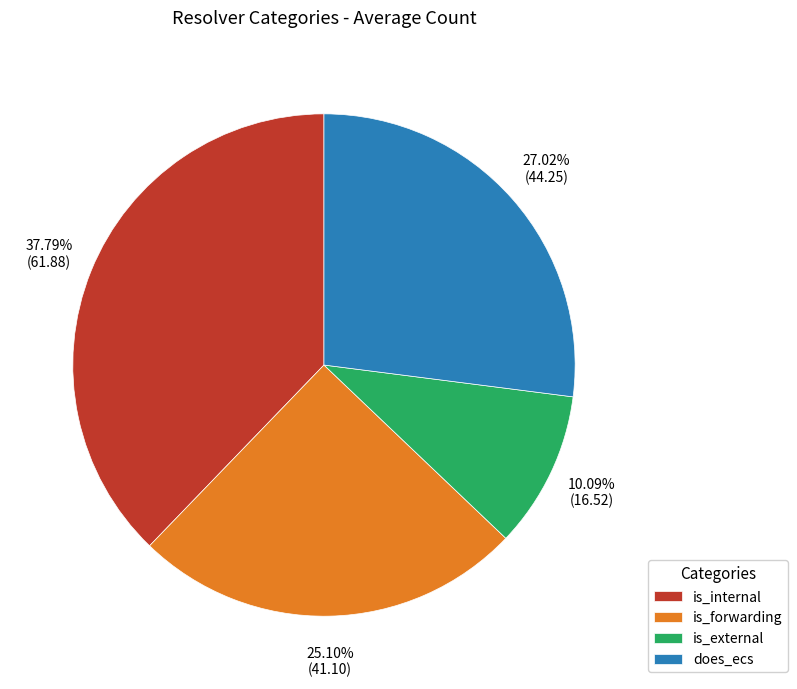

Does does_ecs represent more than half of the total?

No